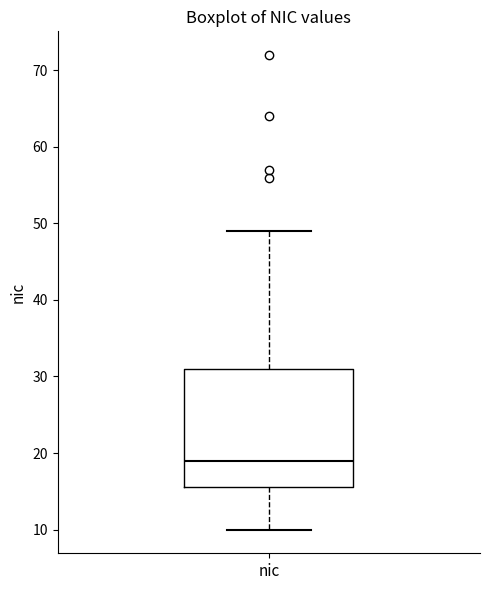

Where does the upper whisker of the box for nic end on the y-axis? The values are not printed on the chart, so give them approximately, as read against the axis.

49